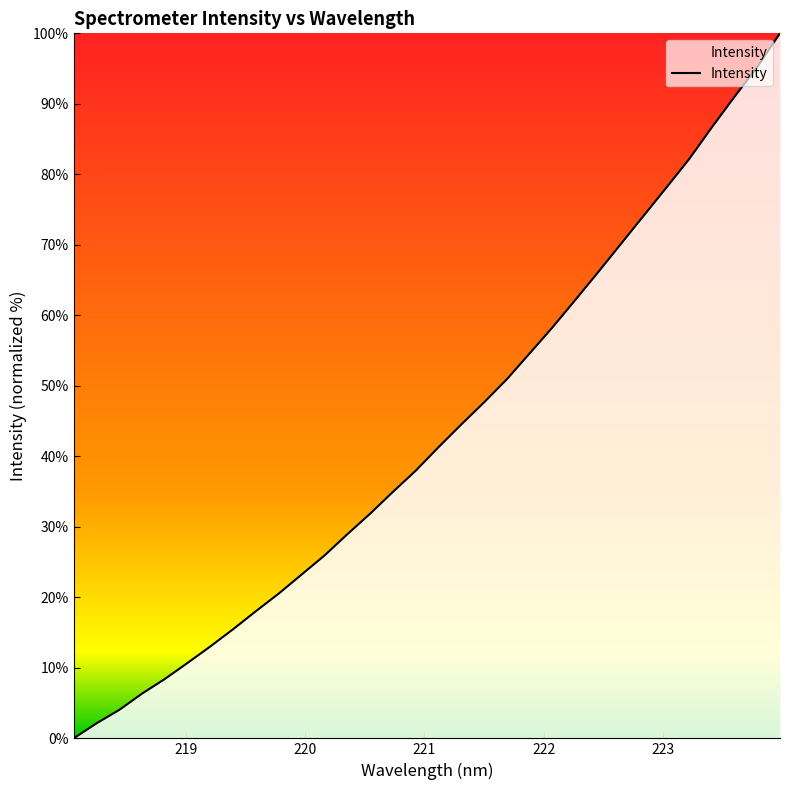

What is the difference between the maximum and minimum values?

100.0